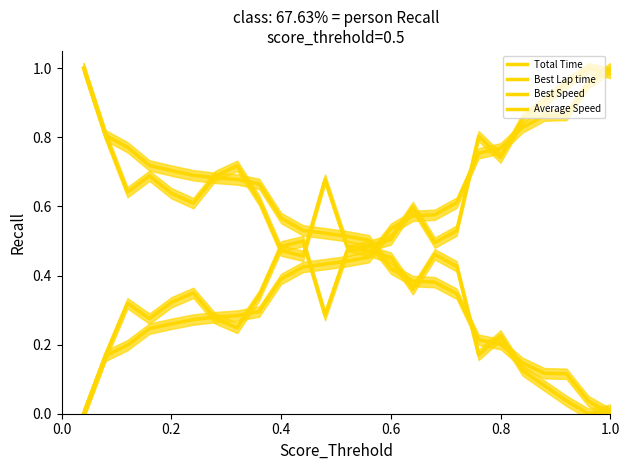

Reading right to left, extract all data points from this chart.

Total Time: 1.0	1.0	0.9	0.9	0.8	0.8	0.8	0.6	0.6	0.6	0.5	0.5	0.4	0.4	0.4	0.4	0.3	0.3	0.3	0.3	0.3	0.2	0.2	0.2	0.0
Best Lap time: 1.0	1.0	1.0	0.9	0.9	0.7	0.8	0.5	0.5	0.6	0.5	0.5	0.5	0.3	0.5	0.5	0.3	0.2	0.3	0.3	0.3	0.3	0.3	0.2	0.0
Best Speed: 0.0	0.0	0.0	0.1	0.1	0.2	0.2	0.4	0.5	0.4	0.5	0.5	0.5	0.7	0.5	0.5	0.6	0.7	0.7	0.6	0.6	0.7	0.6	0.8	1.0
Average Speed: 0.0	0.0	0.1	0.1	0.1	0.2	0.2	0.3	0.4	0.4	0.4	0.5	0.5	0.5	0.5	0.6	0.7	0.7	0.7	0.7	0.7	0.7	0.8	0.8	1.0